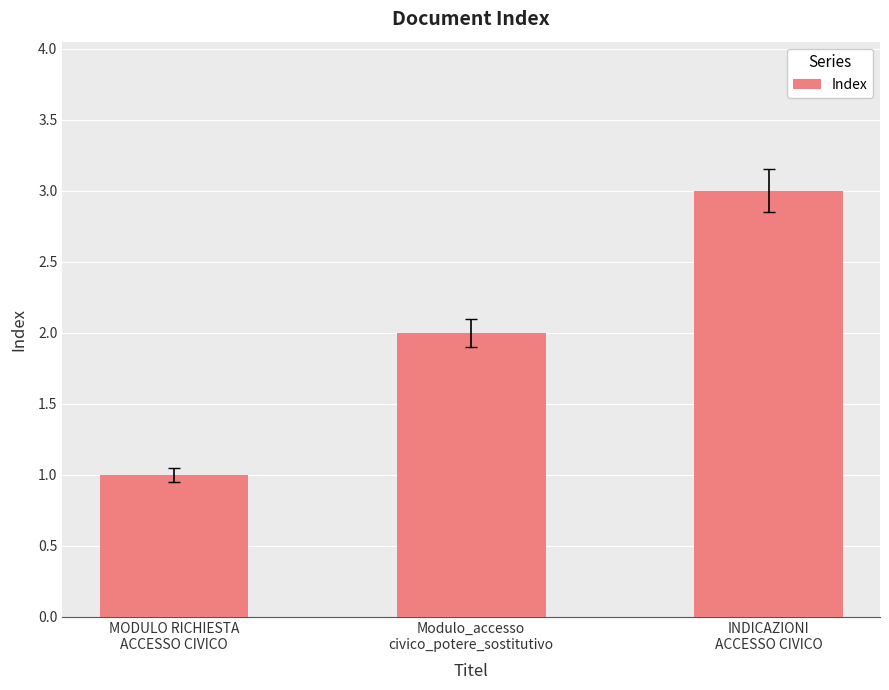

Rank the categories by value from highest to lowest.

INDICAZIONI
ACCESSO CIVICO, Modulo_accesso
civico_potere_sostitutivo, MODULO RICHIESTA
ACCESSO CIVICO